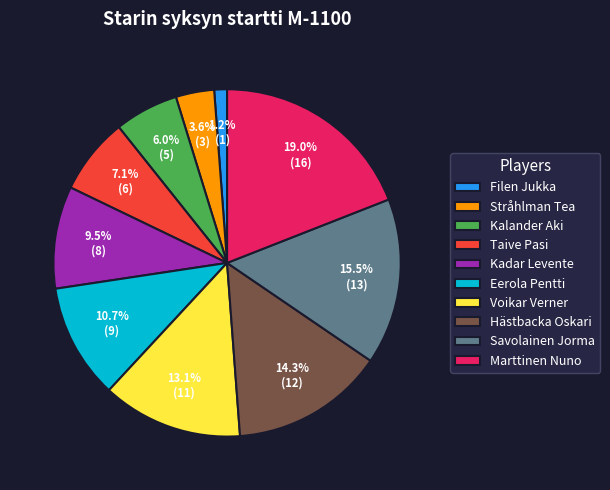

Which slice is the largest?

Marttinen Nuno